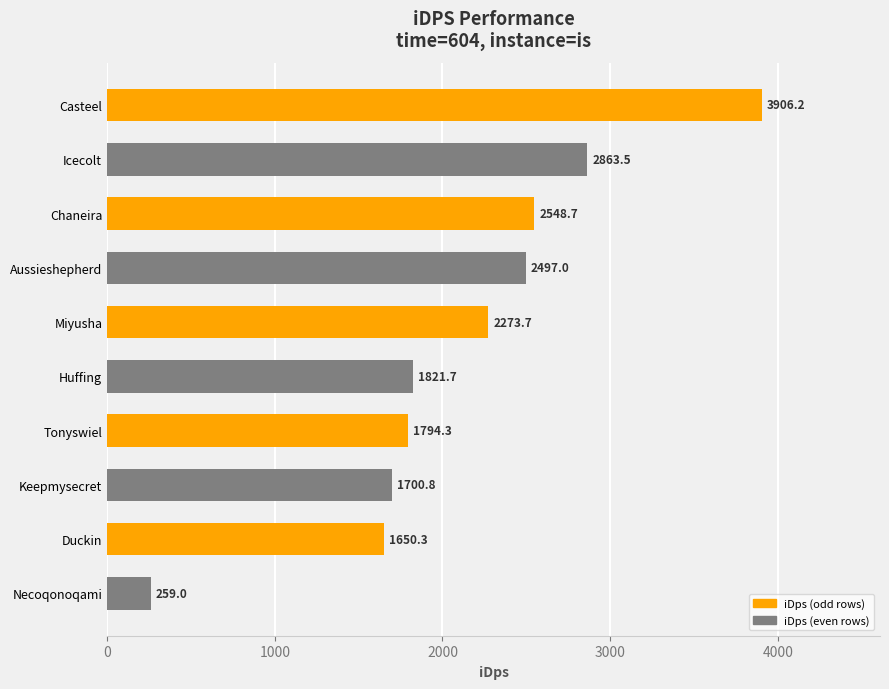

Reading bottom to top, list all the values displayed in this chart.

Necoqonoqami=259.0	Duckin=1650.3	Keepmysecret=1700.8	Tonyswiel=1794.3	Huffing=1821.7	Miyusha=2273.7	Aussieshepherd=2497.0	Chaneira=2548.7	Icecolt=2863.5	Casteel=3906.2